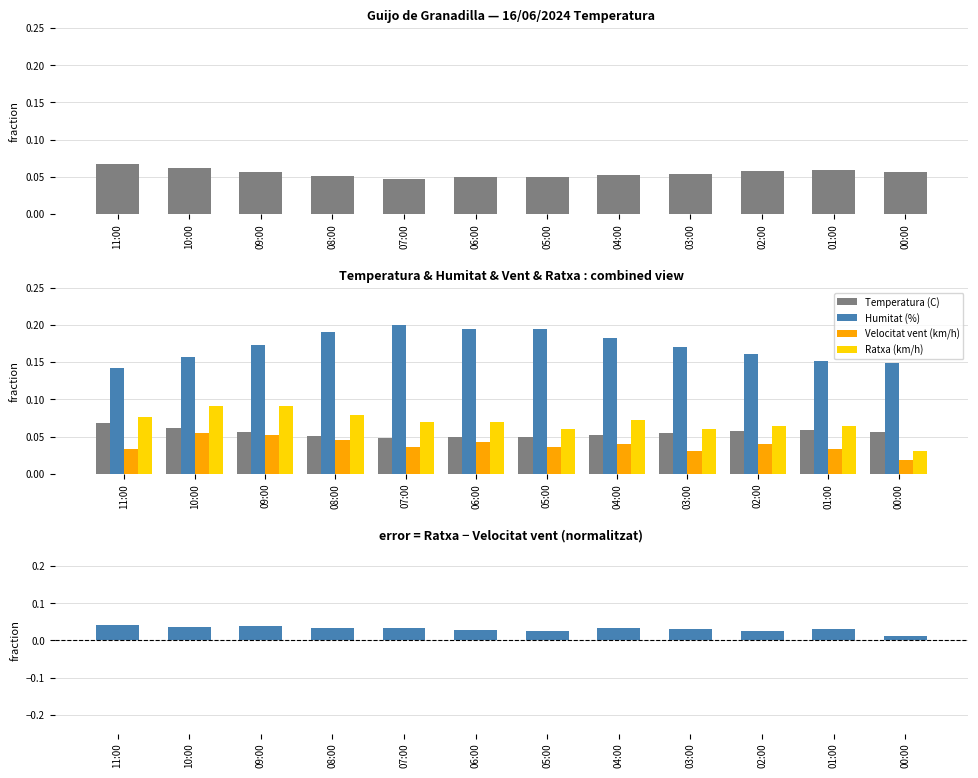

What is the greatest value displayed?

0.2